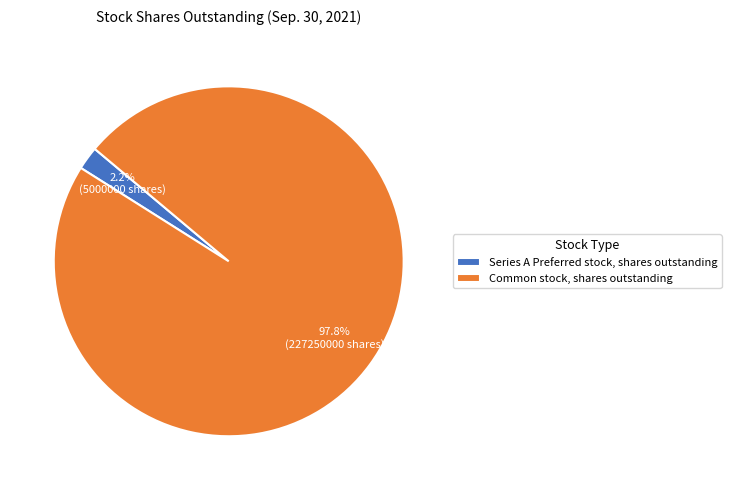

What is the majority slice?

Common stock, shares outstanding